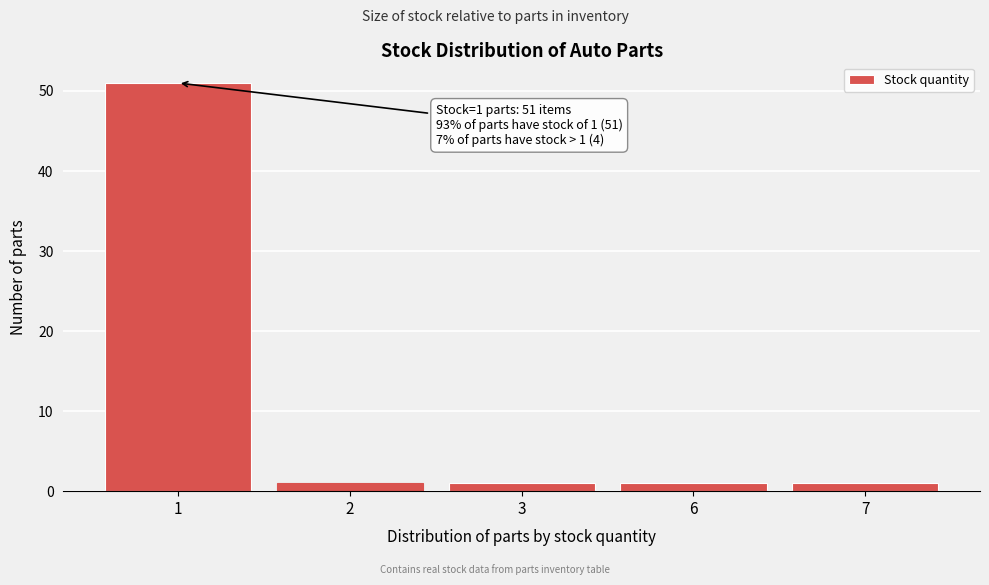

Reading right to left, extract all data points from this chart.

7=1	6=1	3=1	2=1	1=51